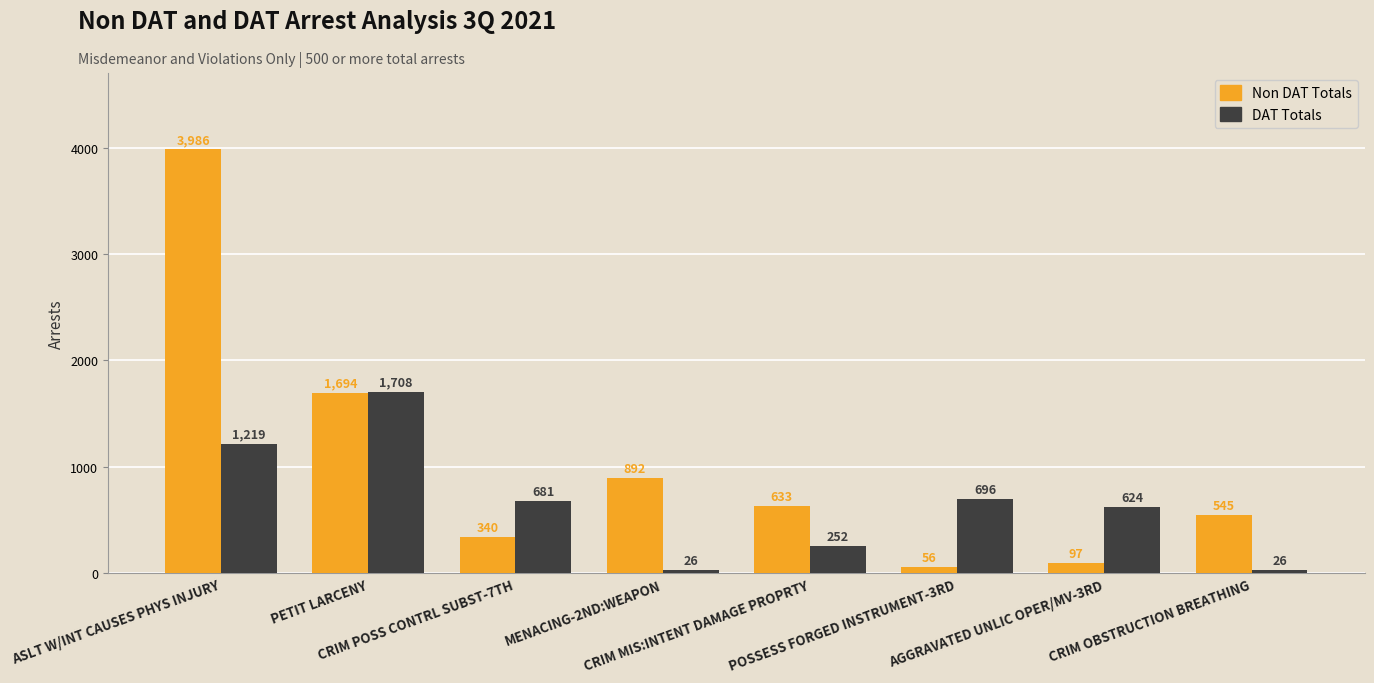

What is the value of the DAT Totals bar at the 7th from the left?

624